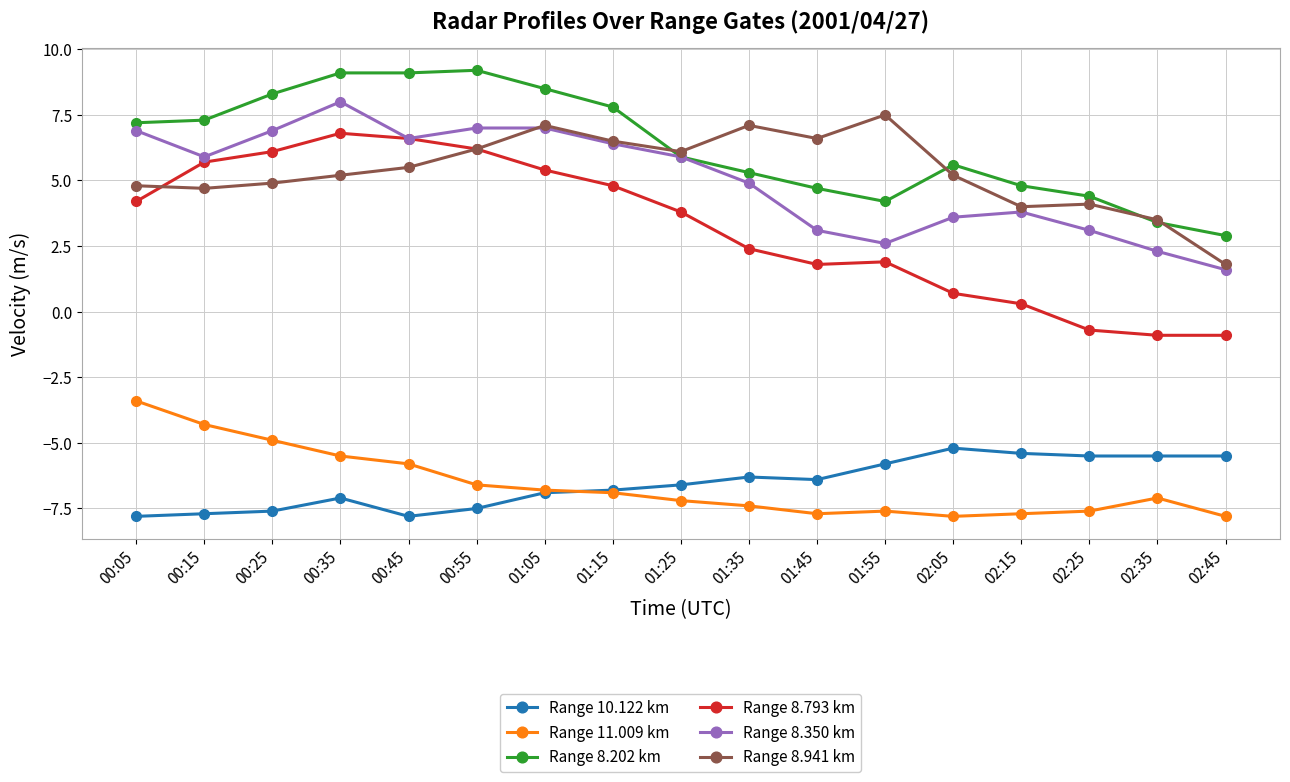

What is the smallest value displayed?

-7.8